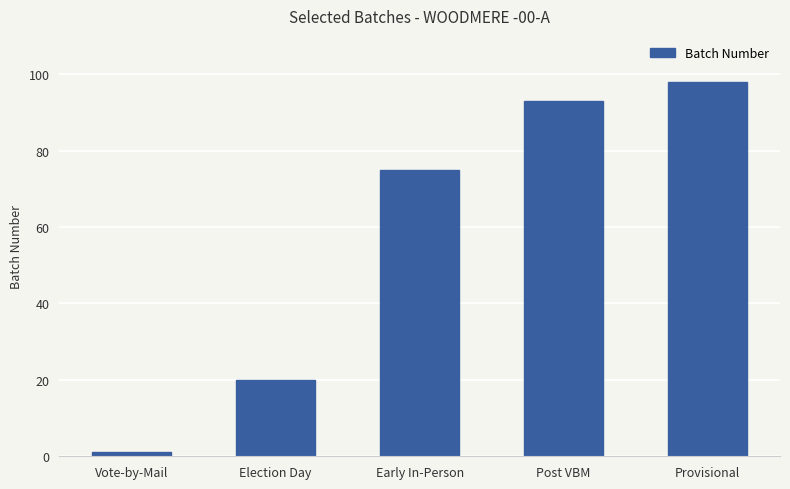

Rank the categories by value from lowest to highest.

Vote-by-Mail, Election Day, Early In-Person, Post VBM, Provisional